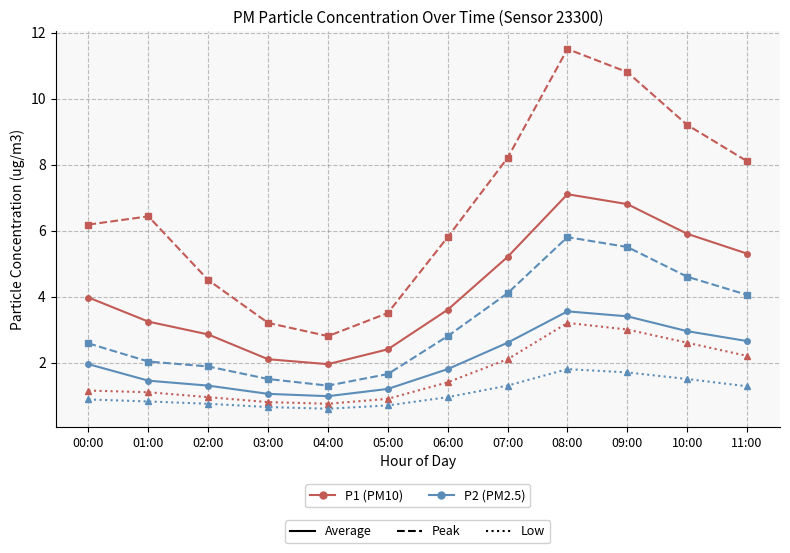

At which category is the sum across all series the highest?

08:00